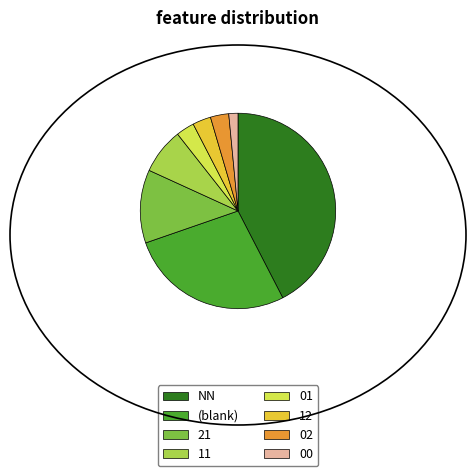

The 01 slice represents 3% of the pie. True or false?

True